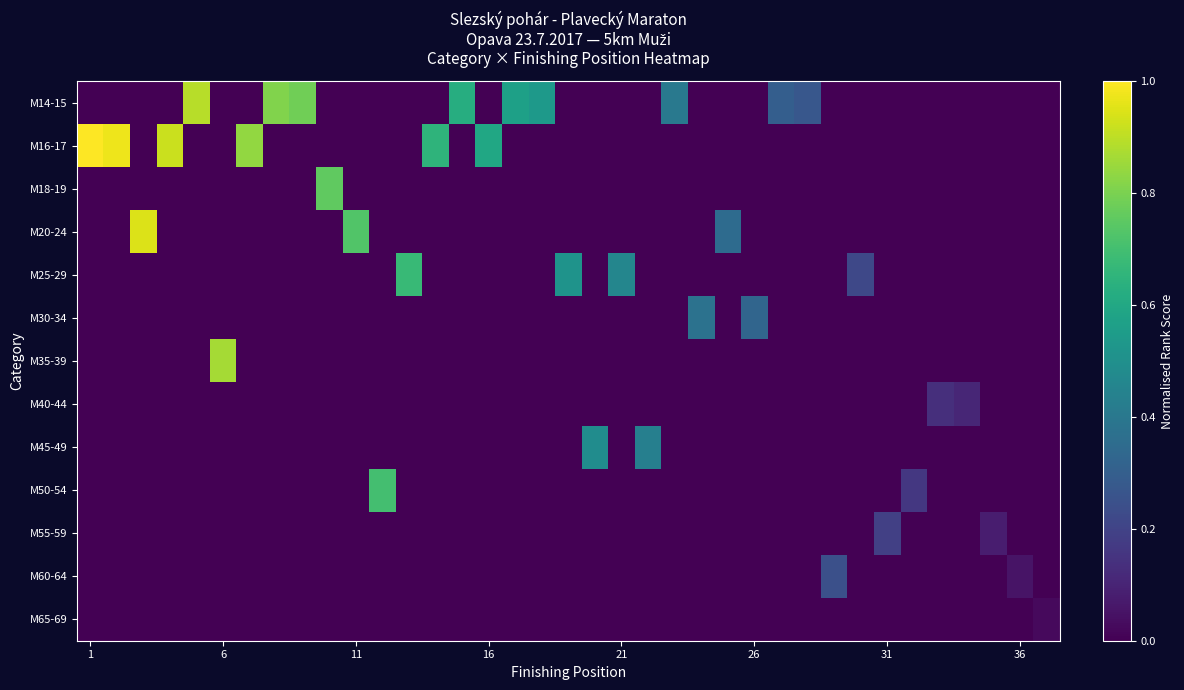

Reading left to right, what are all the values shown in this chart?

M14-15: 0.0	0.0	0.0	0.0	0.9	0.0	0.0	0.8	0.8	0.0	0.0	0.0	0.0	0.0	0.6	0.0	0.6	0.5	0.0	0.0	0.0	0.0	0.4	0.0	0.0	0.0	0.3	0.3	0.0	0.0	0.0	0.0	0.0	0.0	0.0	0.0	0.0
M16-17: 1.0	1.0	0.0	0.9	0.0	0.0	0.8	0.0	0.0	0.0	0.0	0.0	0.0	0.6	0.0	0.6	0.0	0.0	0.0	0.0	0.0	0.0	0.0	0.0	0.0	0.0	0.0	0.0	0.0	0.0	0.0	0.0	0.0	0.0	0.0	0.0	0.0
M18-19: 0.0	0.0	0.0	0.0	0.0	0.0	0.0	0.0	0.0	0.8	0.0	0.0	0.0	0.0	0.0	0.0	0.0	0.0	0.0	0.0	0.0	0.0	0.0	0.0	0.0	0.0	0.0	0.0	0.0	0.0	0.0	0.0	0.0	0.0	0.0	0.0	0.0
M20-24: 0.0	0.0	0.9	0.0	0.0	0.0	0.0	0.0	0.0	0.0	0.7	0.0	0.0	0.0	0.0	0.0	0.0	0.0	0.0	0.0	0.0	0.0	0.0	0.0	0.4	0.0	0.0	0.0	0.0	0.0	0.0	0.0	0.0	0.0	0.0	0.0	0.0
M25-29: 0.0	0.0	0.0	0.0	0.0	0.0	0.0	0.0	0.0	0.0	0.0	0.0	0.7	0.0	0.0	0.0	0.0	0.0	0.5	0.0	0.5	0.0	0.0	0.0	0.0	0.0	0.0	0.0	0.0	0.2	0.0	0.0	0.0	0.0	0.0	0.0	0.0
M30-34: 0.0	0.0	0.0	0.0	0.0	0.0	0.0	0.0	0.0	0.0	0.0	0.0	0.0	0.0	0.0	0.0	0.0	0.0	0.0	0.0	0.0	0.0	0.0	0.4	0.0	0.3	0.0	0.0	0.0	0.0	0.0	0.0	0.0	0.0	0.0	0.0	0.0
M35-39: 0.0	0.0	0.0	0.0	0.0	0.9	0.0	0.0	0.0	0.0	0.0	0.0	0.0	0.0	0.0	0.0	0.0	0.0	0.0	0.0	0.0	0.0	0.0	0.0	0.0	0.0	0.0	0.0	0.0	0.0	0.0	0.0	0.0	0.0	0.0	0.0	0.0
M40-44: 0.0	0.0	0.0	0.0	0.0	0.0	0.0	0.0	0.0	0.0	0.0	0.0	0.0	0.0	0.0	0.0	0.0	0.0	0.0	0.0	0.0	0.0	0.0	0.0	0.0	0.0	0.0	0.0	0.0	0.0	0.0	0.0	0.1	0.1	0.0	0.0	0.0
M45-49: 0.0	0.0	0.0	0.0	0.0	0.0	0.0	0.0	0.0	0.0	0.0	0.0	0.0	0.0	0.0	0.0	0.0	0.0	0.0	0.5	0.0	0.4	0.0	0.0	0.0	0.0	0.0	0.0	0.0	0.0	0.0	0.0	0.0	0.0	0.0	0.0	0.0
M50-54: 0.0	0.0	0.0	0.0	0.0	0.0	0.0	0.0	0.0	0.0	0.0	0.7	0.0	0.0	0.0	0.0	0.0	0.0	0.0	0.0	0.0	0.0	0.0	0.0	0.0	0.0	0.0	0.0	0.0	0.0	0.0	0.2	0.0	0.0	0.0	0.0	0.0
M55-59: 0.0	0.0	0.0	0.0	0.0	0.0	0.0	0.0	0.0	0.0	0.0	0.0	0.0	0.0	0.0	0.0	0.0	0.0	0.0	0.0	0.0	0.0	0.0	0.0	0.0	0.0	0.0	0.0	0.0	0.0	0.2	0.0	0.0	0.0	0.1	0.0	0.0
M60-64: 0.0	0.0	0.0	0.0	0.0	0.0	0.0	0.0	0.0	0.0	0.0	0.0	0.0	0.0	0.0	0.0	0.0	0.0	0.0	0.0	0.0	0.0	0.0	0.0	0.0	0.0	0.0	0.0	0.2	0.0	0.0	0.0	0.0	0.0	0.0	0.1	0.0
M65-69: 0.0	0.0	0.0	0.0	0.0	0.0	0.0	0.0	0.0	0.0	0.0	0.0	0.0	0.0	0.0	0.0	0.0	0.0	0.0	0.0	0.0	0.0	0.0	0.0	0.0	0.0	0.0	0.0	0.0	0.0	0.0	0.0	0.0	0.0	0.0	0.0	0.0